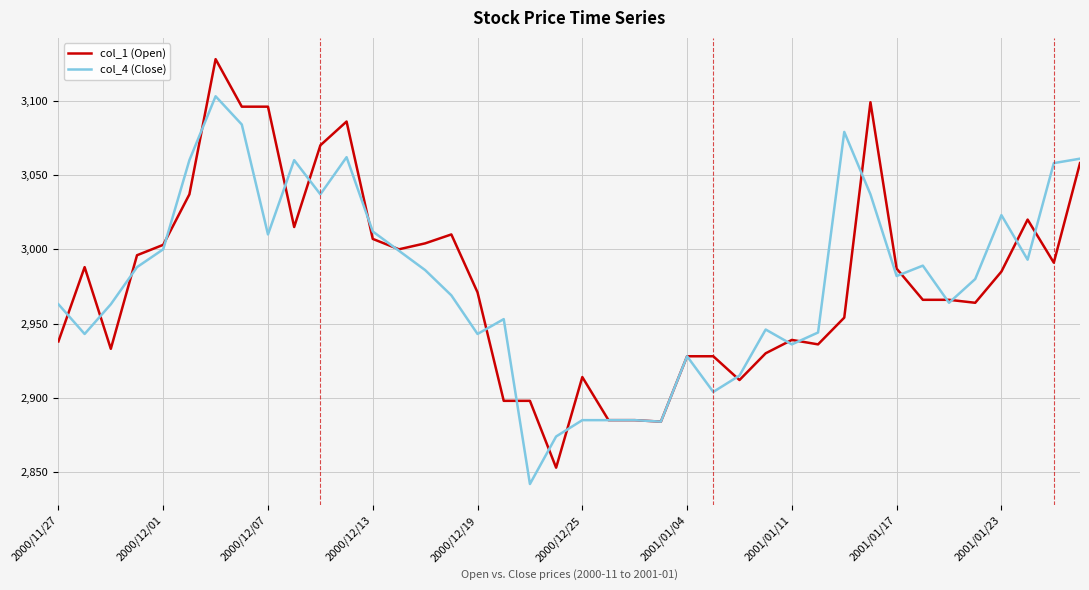

List the series in order of their peak value, highest first.

col_1 (Open), col_4 (Close)